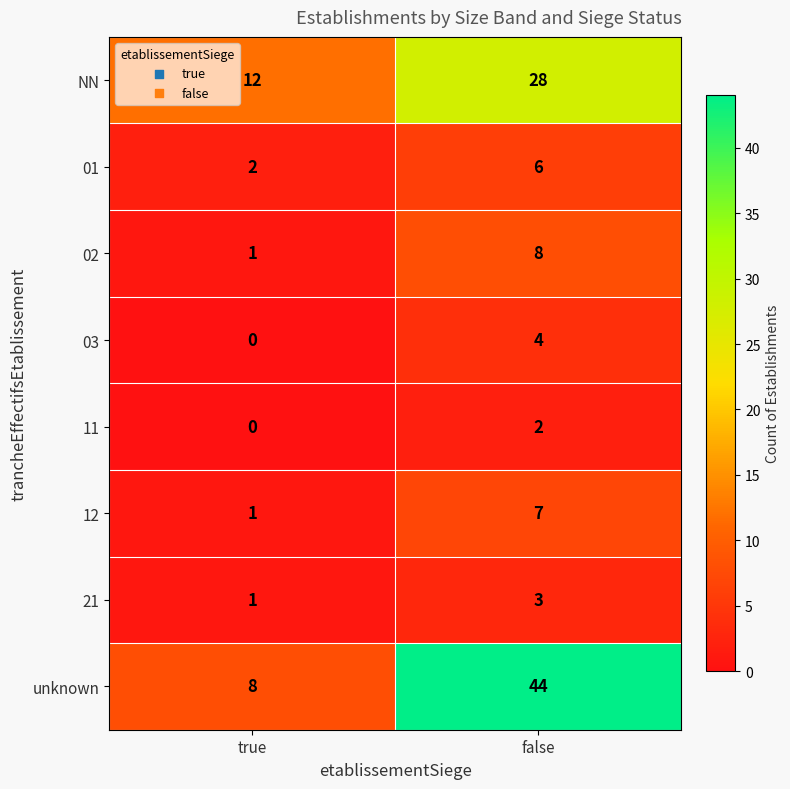

The value of 01 at true is 3. True or false?

False